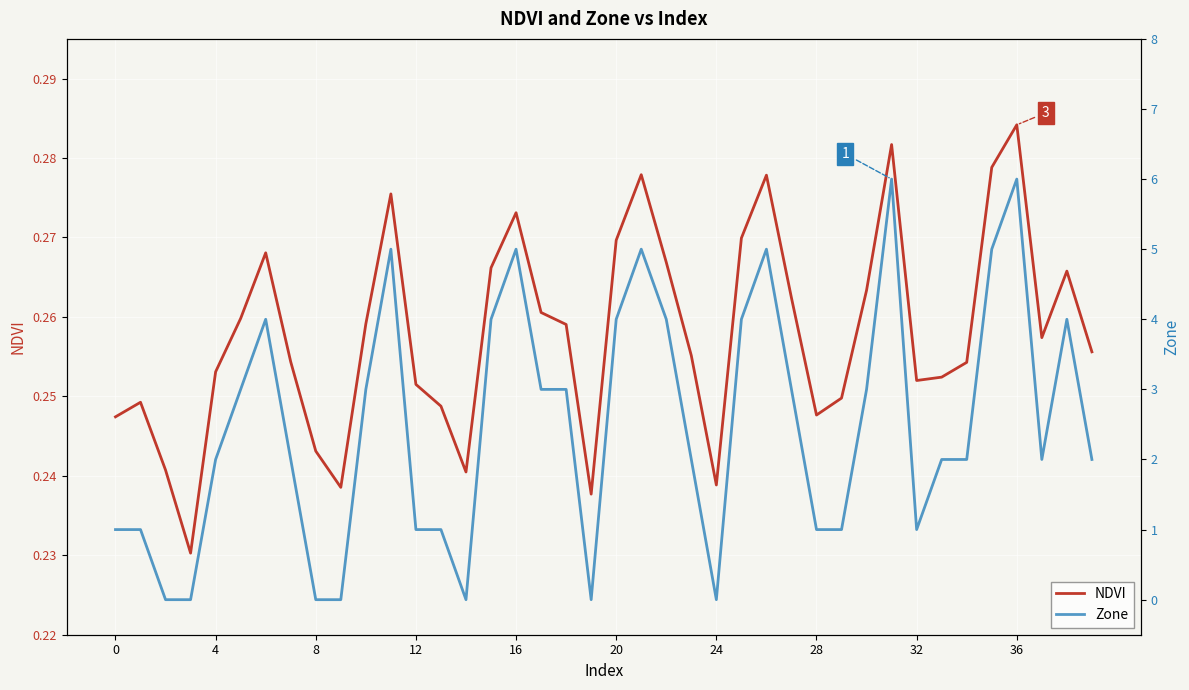

What is the spread (max minus min) of values at 28?

1.7